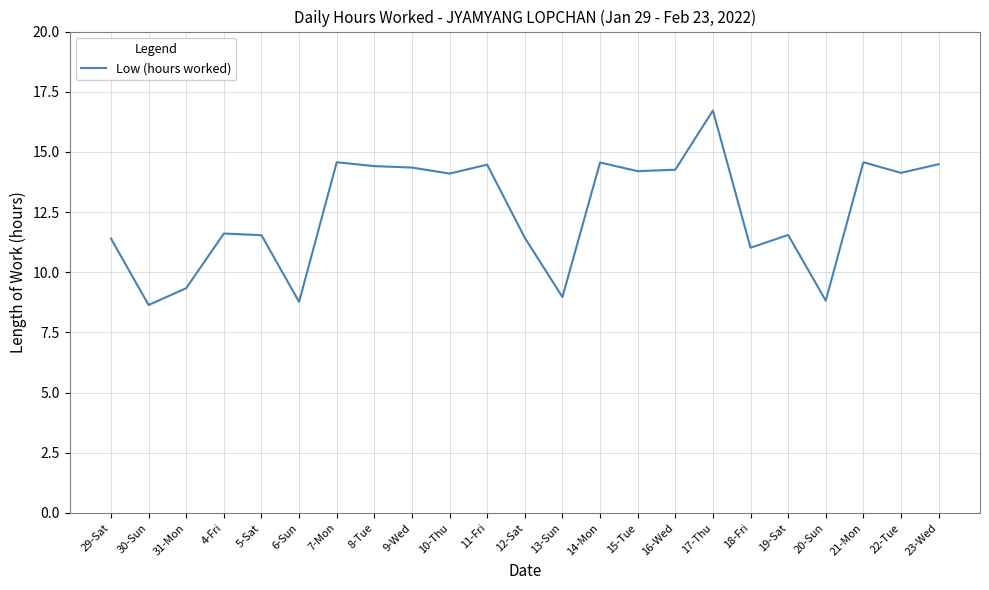

What is the sum of all values?

287.9